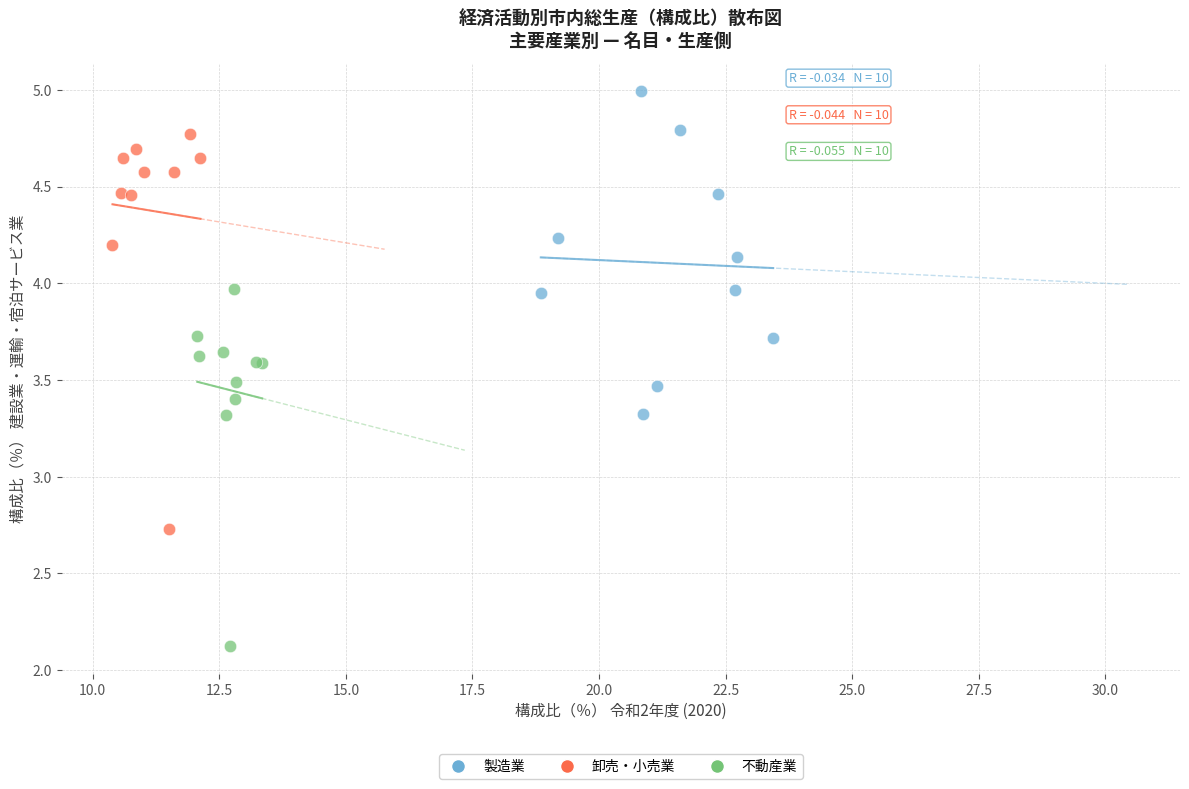

Which series has the widest spread of Y values?

卸売・小売業